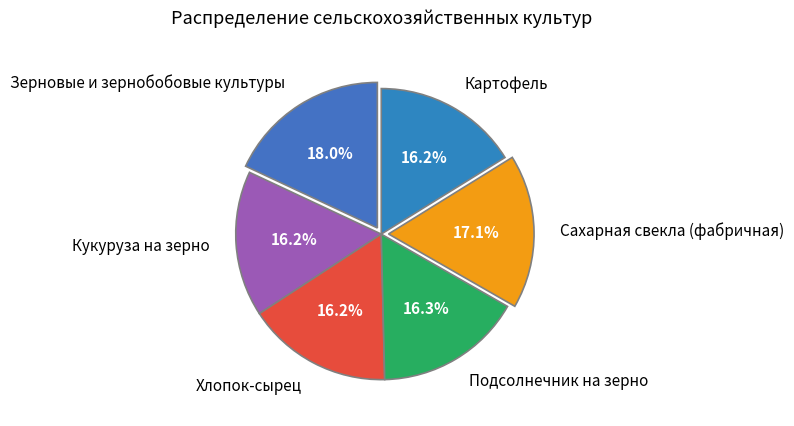

Which category has the biggest portion of the pie?

Зерновые и зернобобовые культуры